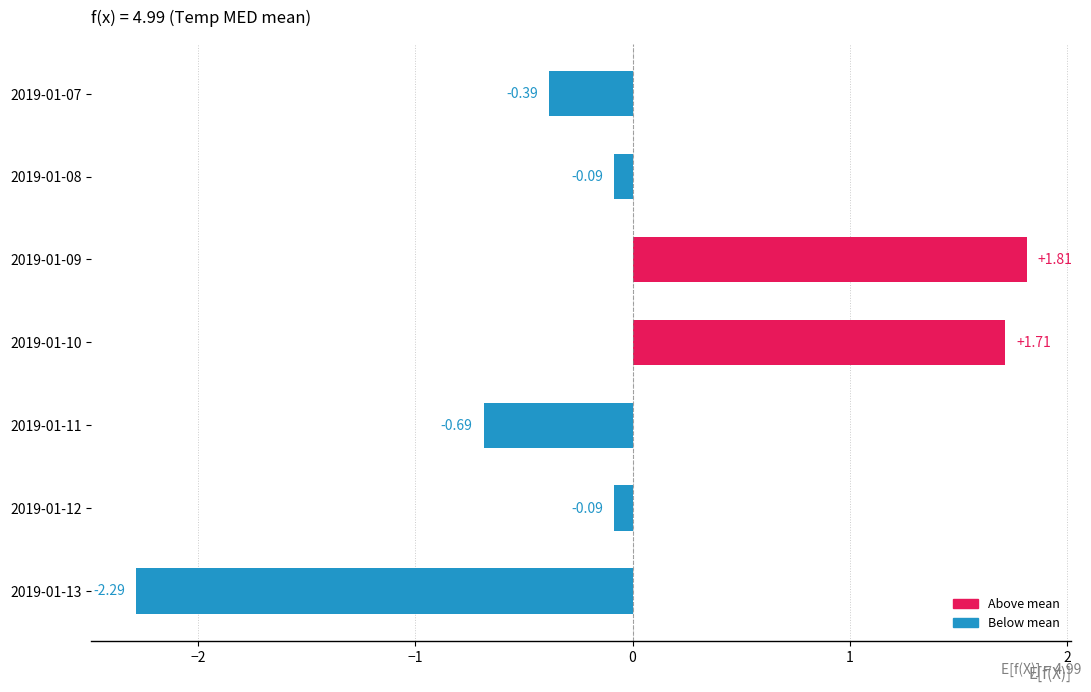

What is the difference between the second highest and second lowest values?

2.4